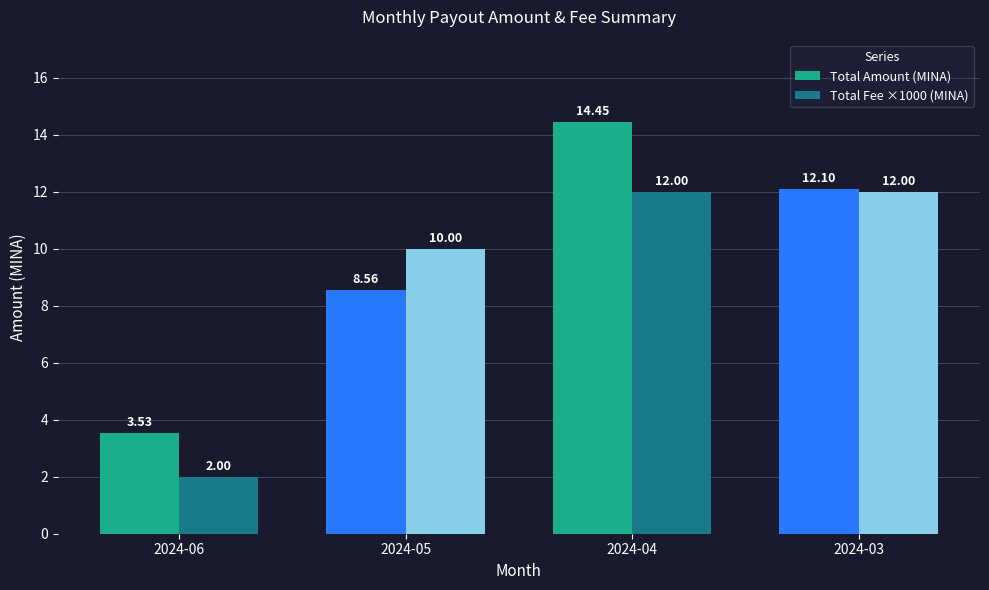

What is the greatest value displayed?

14.5